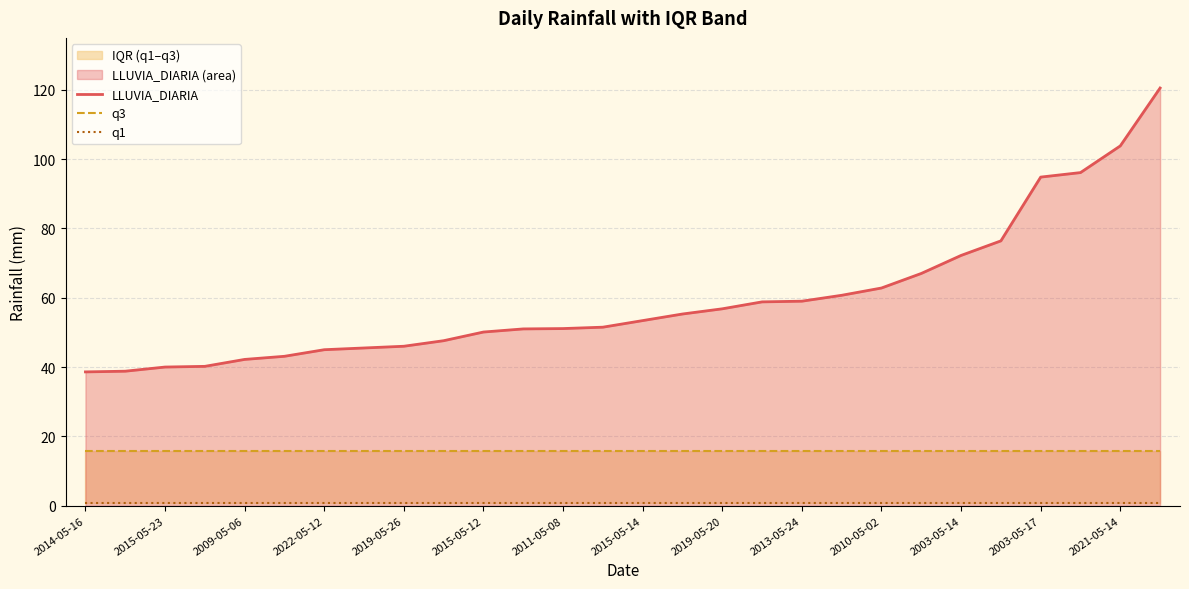

What are all the series names shown in the legend?

LLUVIA_DIARIA, q3, q1